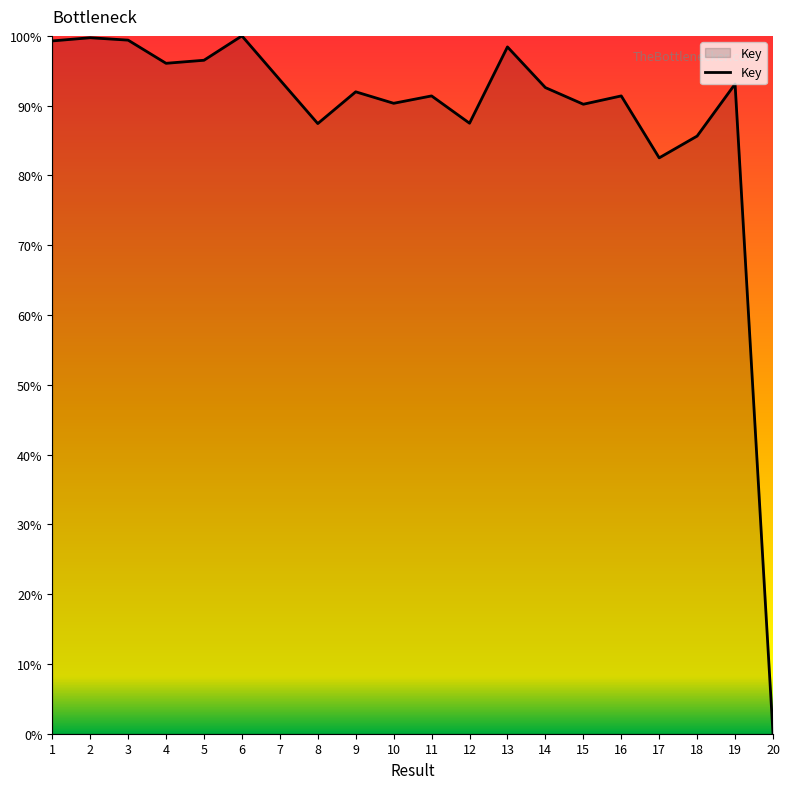

What is the maximum value shown in the chart?

100.0